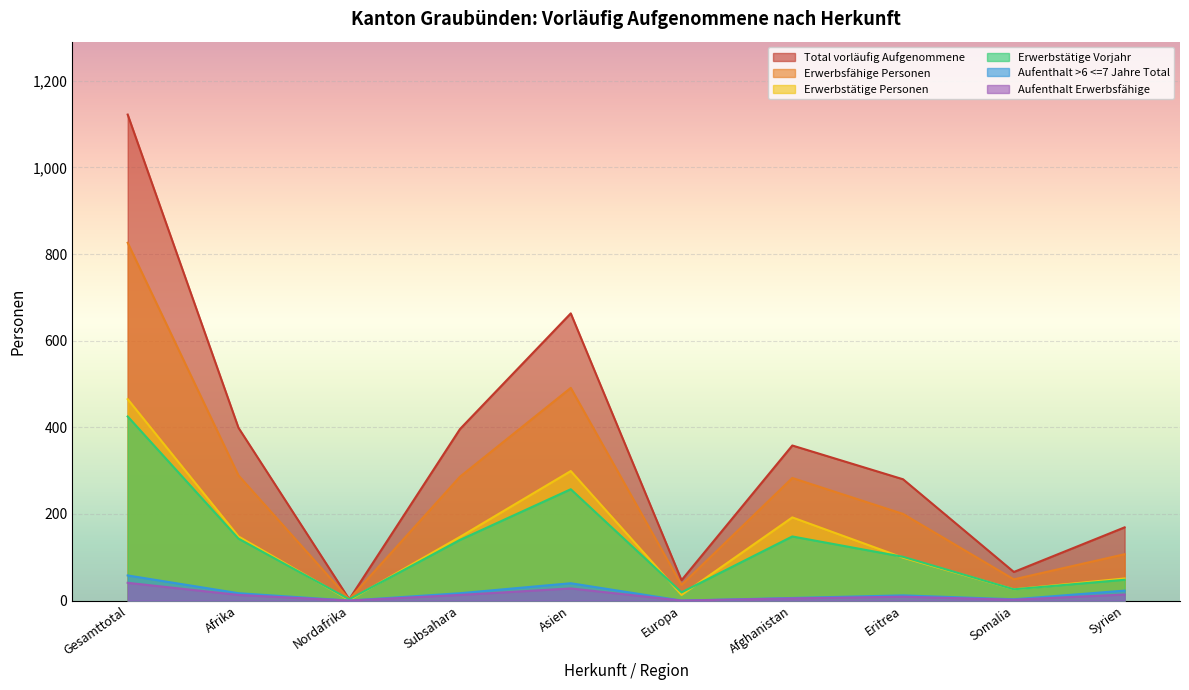

What is the average value of the Total vorläufig Aufgenommene series?

350